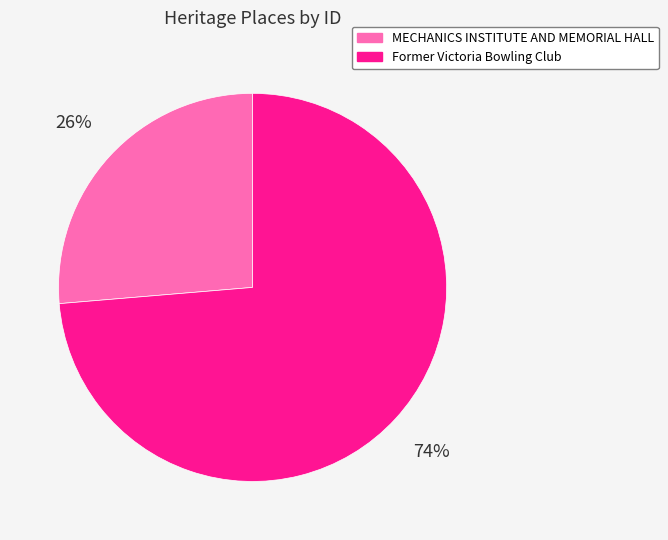

Is it true that MECHANICS INSTITUTE AND MEMORIAL HALL is 20% of the pie?

False